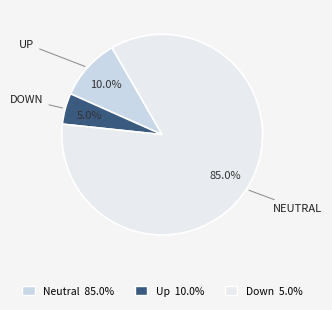

Does any single category account for the majority?

Yes